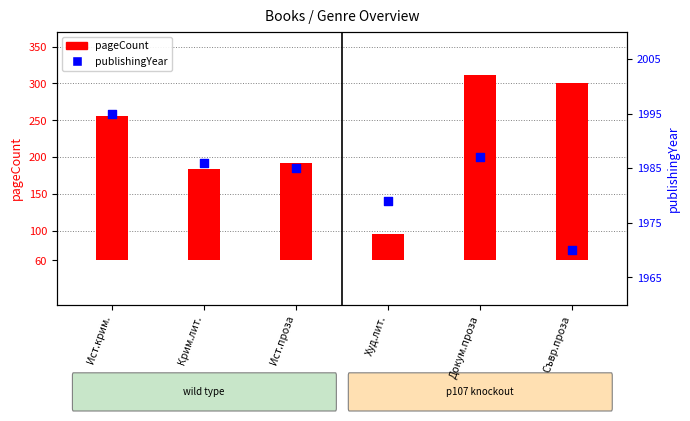

At how many categories does at least one series exceed 1575?

6